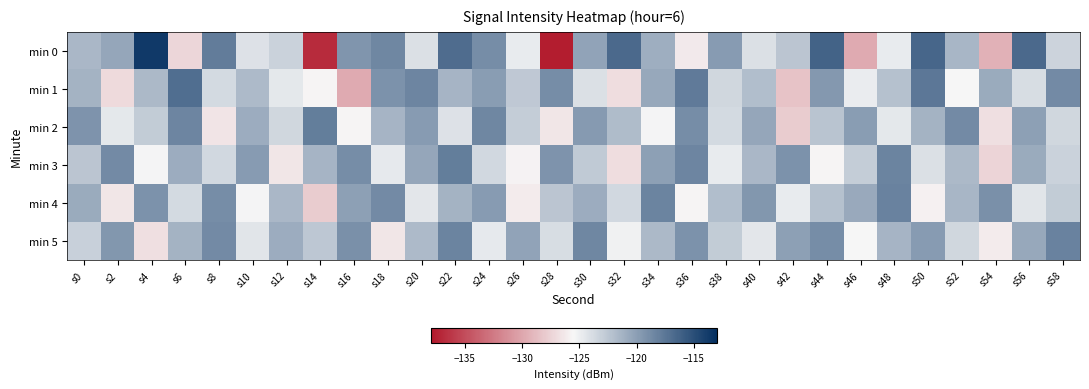

At which category is the sum across all series the highest?

s22